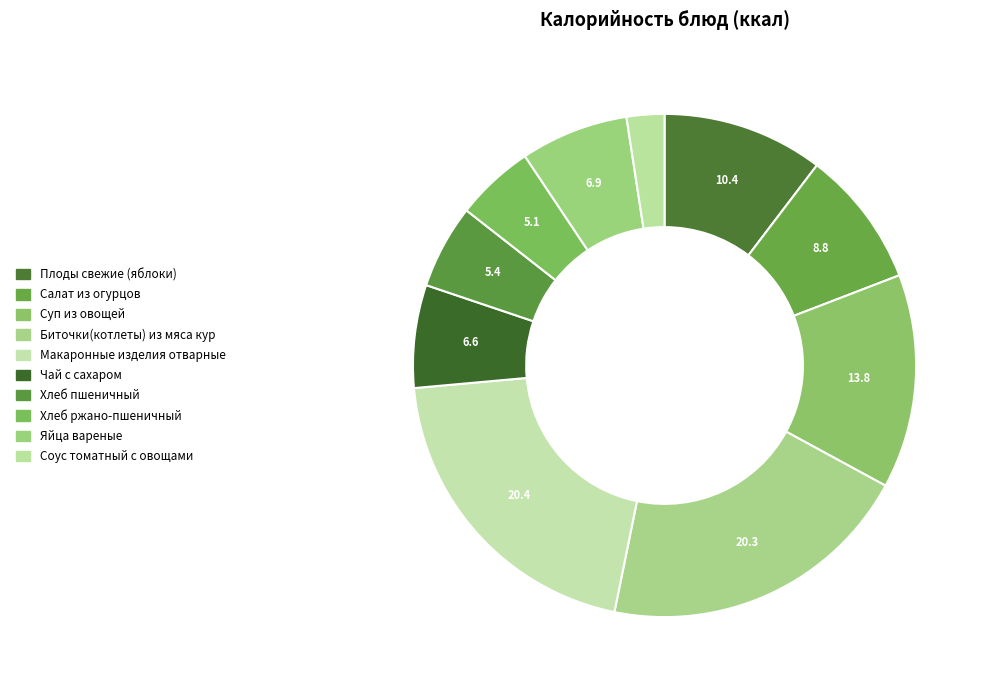

Which category has the smallest portion of the pie?

Соус томатный с овощами